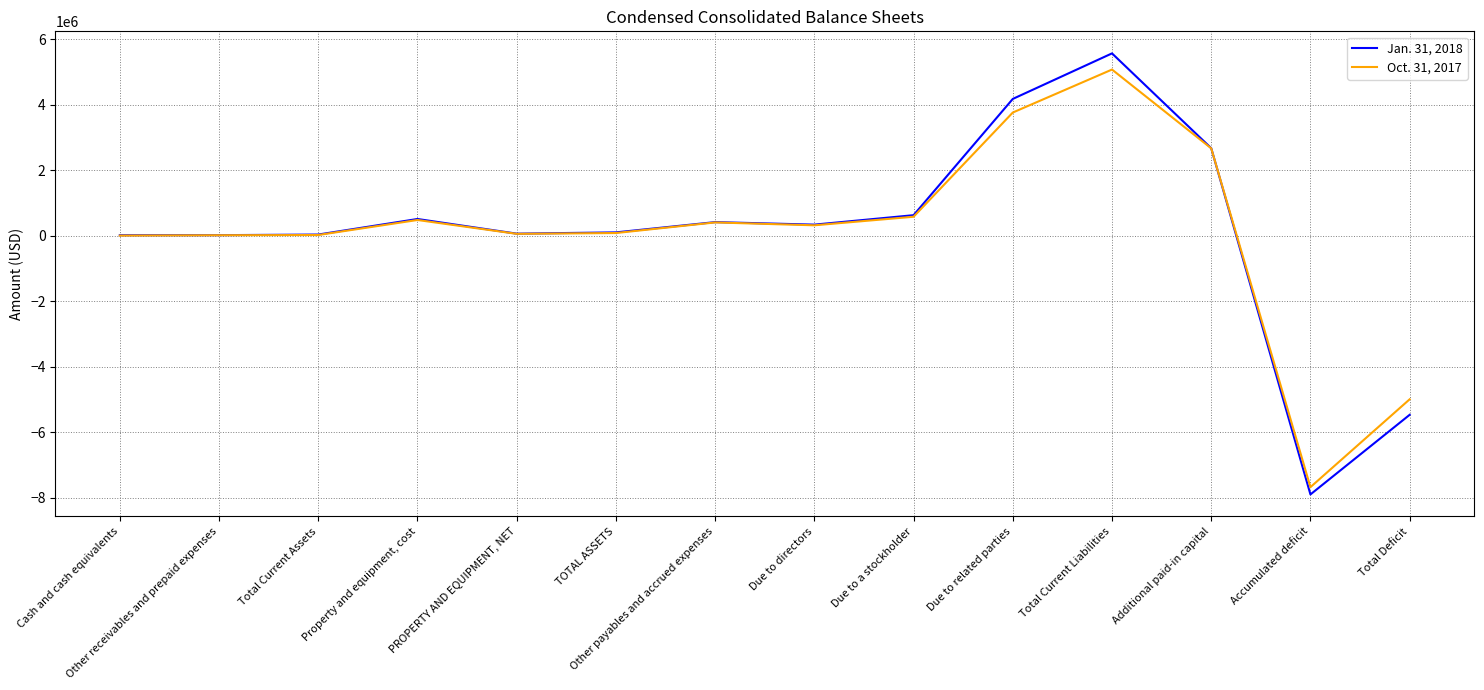

Which series has the largest range (max minus min)?

Jan. 31, 2018